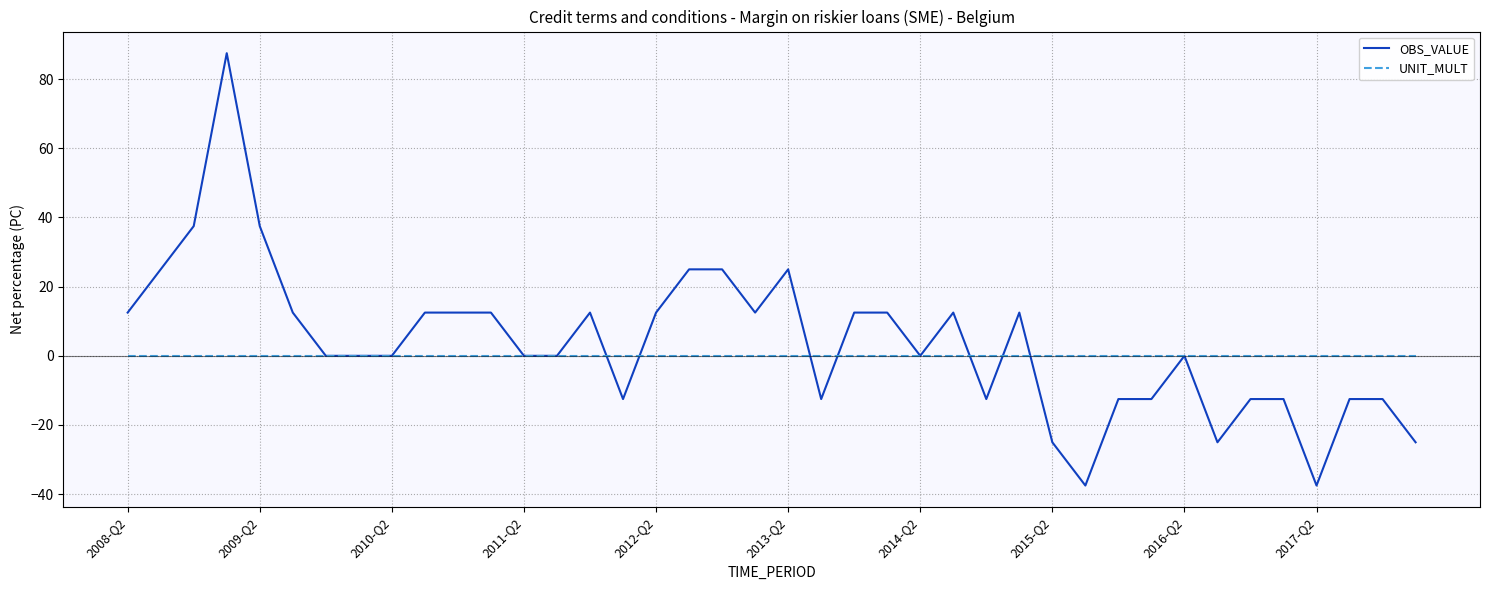

What is the highest value of the OBS_VALUE series?

87.5